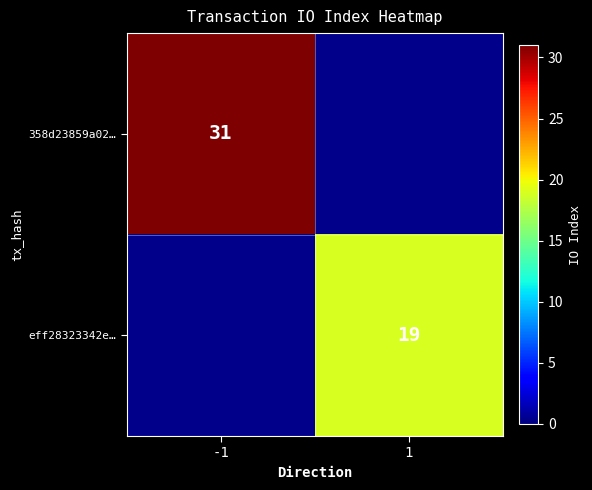

True or false: eff28323342e… has a value of 19 at 1.

True